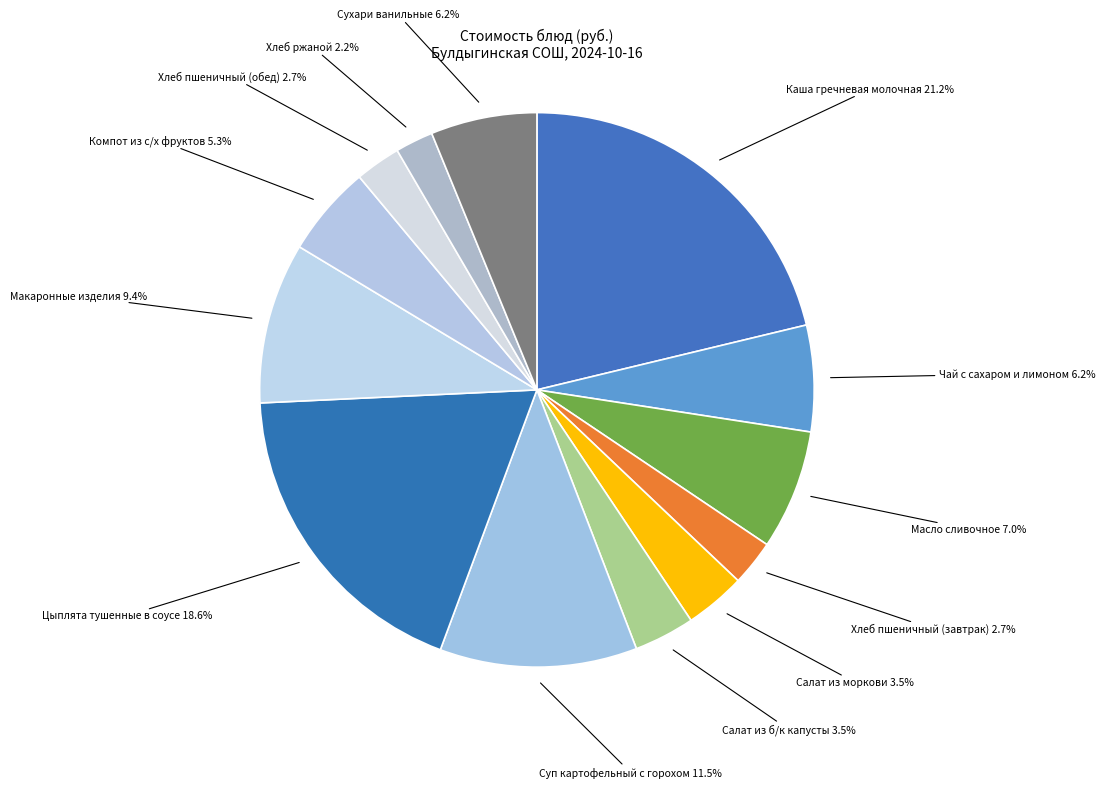

Which slice is the largest?

Каша гречневая молочная